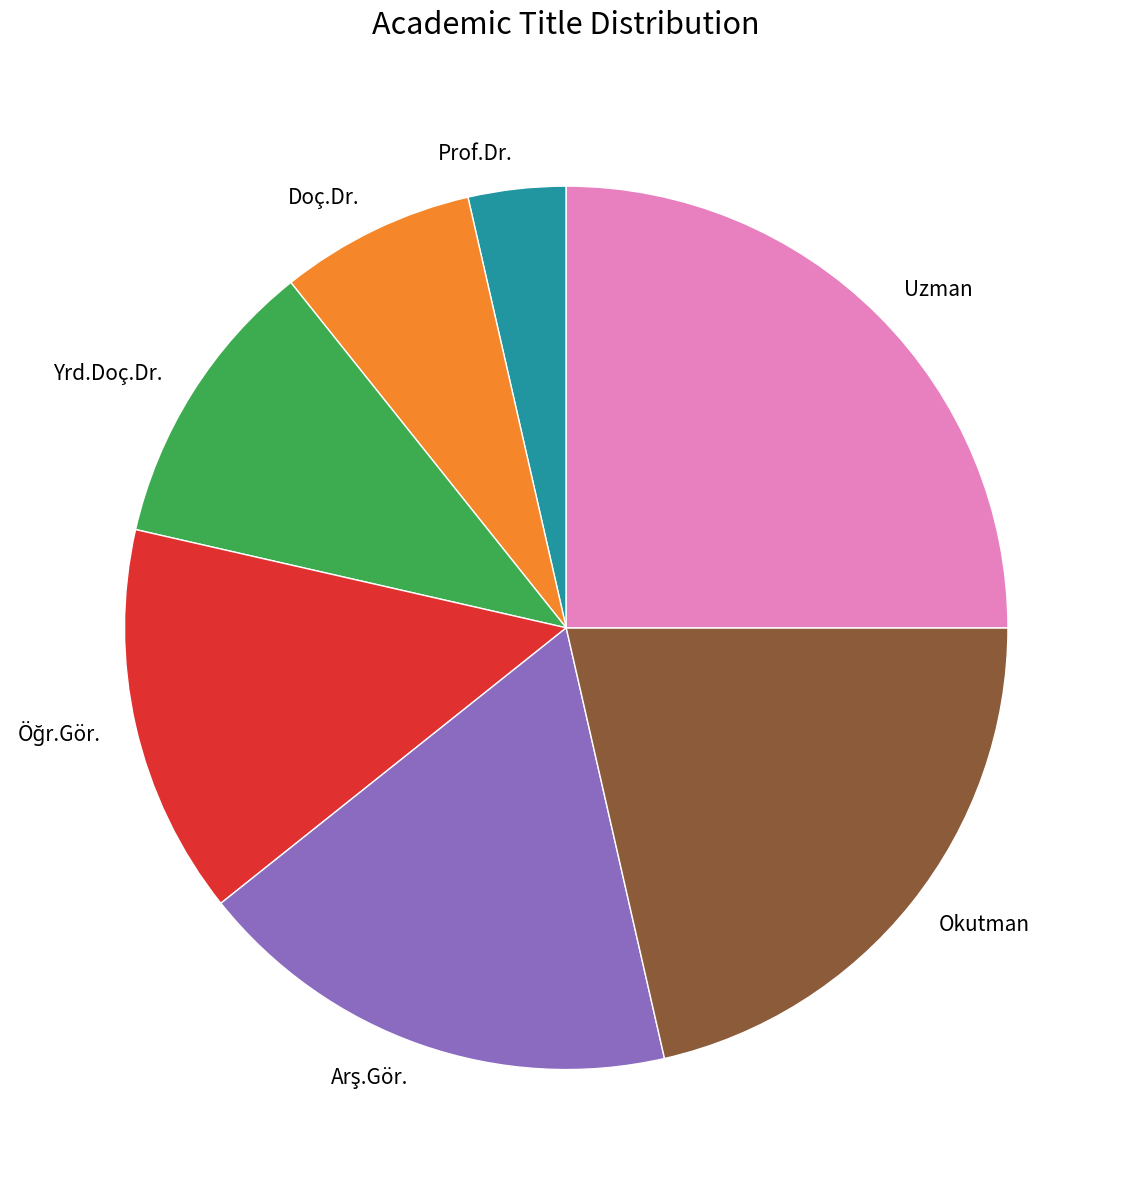

The Prof.Dr. slice represents 4% of the pie. True or false?

True